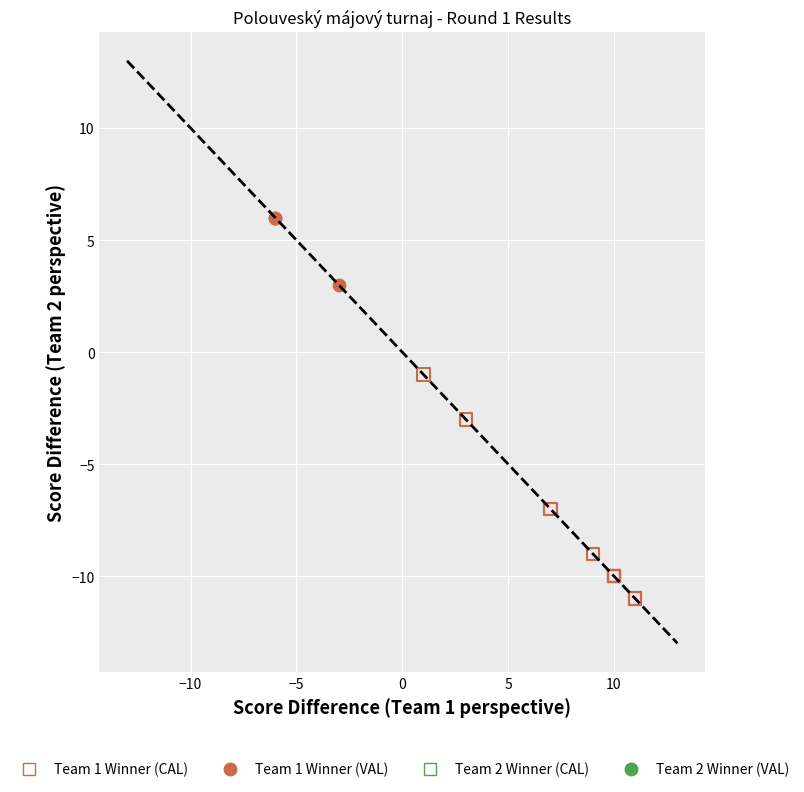

Which series has the widest spread of Y values?

Team 1 Winner (CAL)